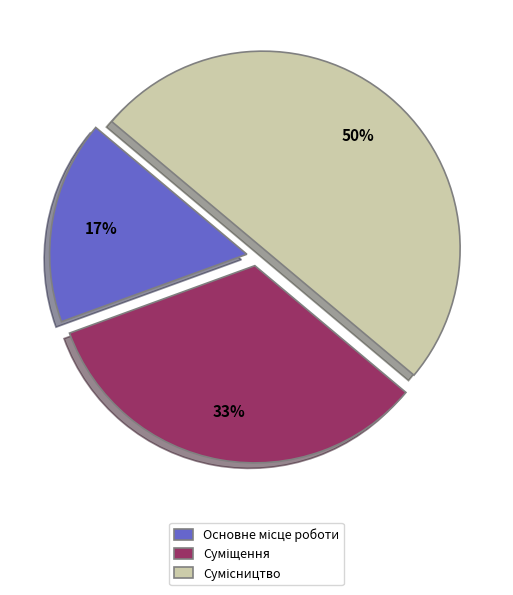

To the nearest percent, what is the average slice percentage?

33%